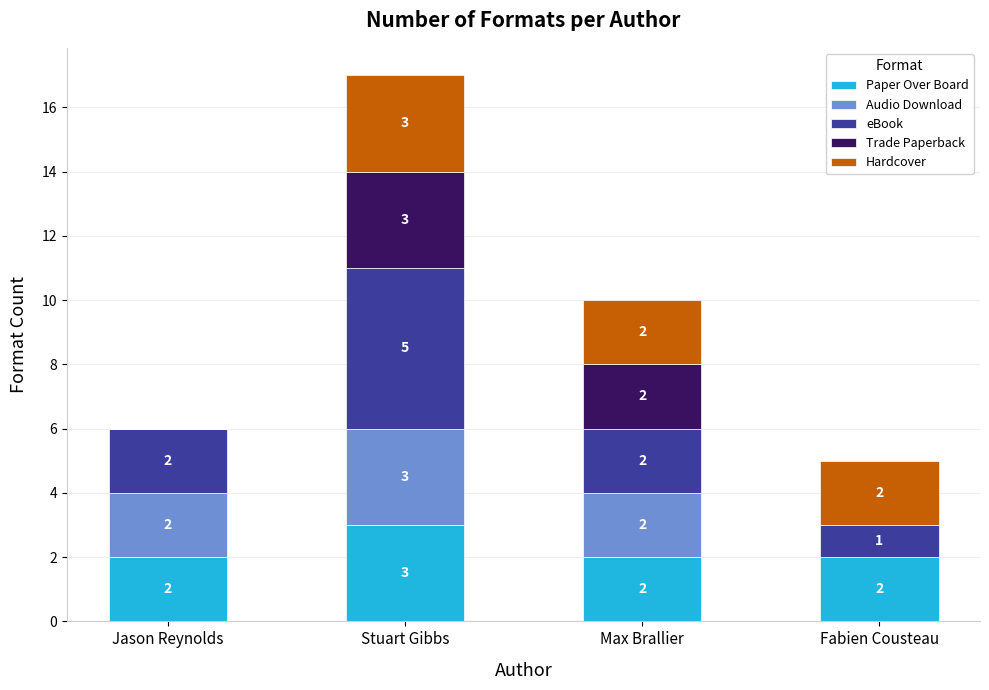

Are the bars grouped side by side (vs. stacked)?

No